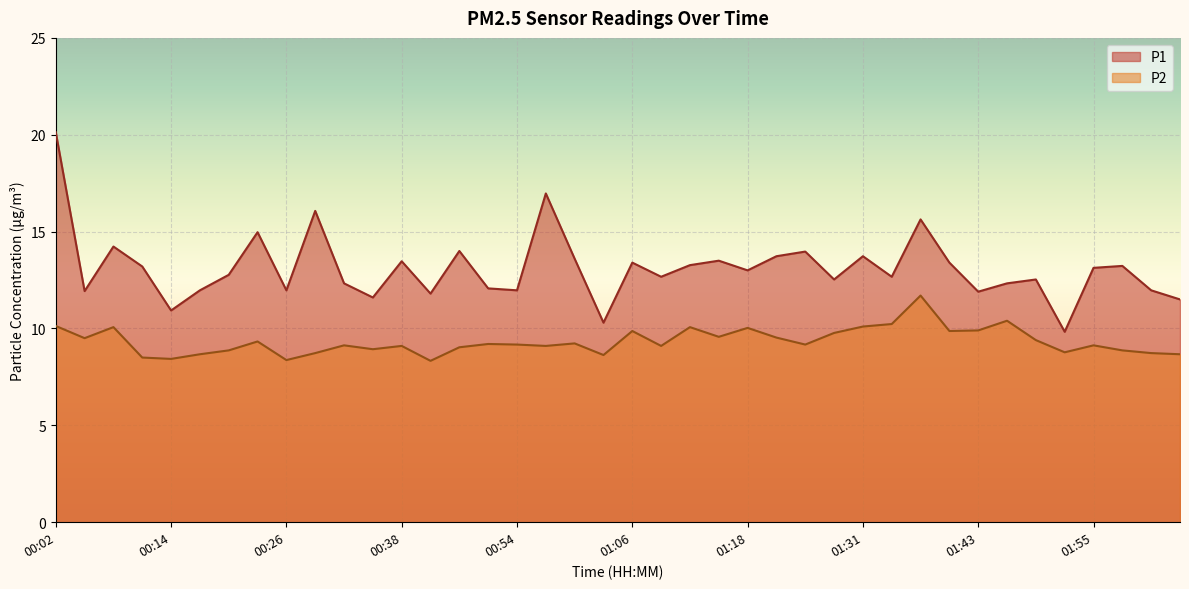

What is the sum of all P2 values?

373.3